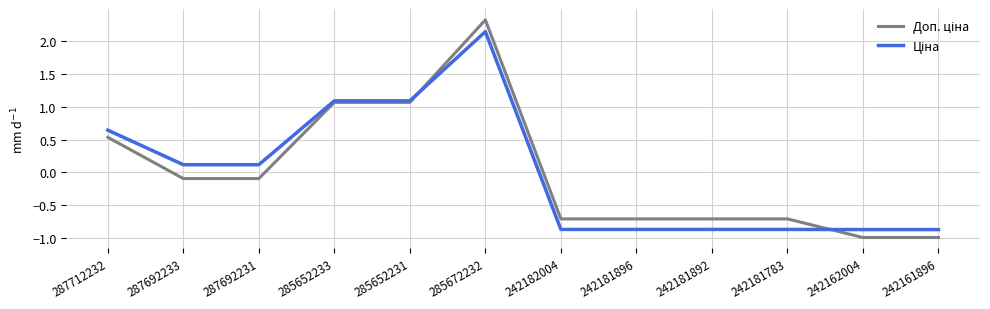

What position from the right is 287692231?

10